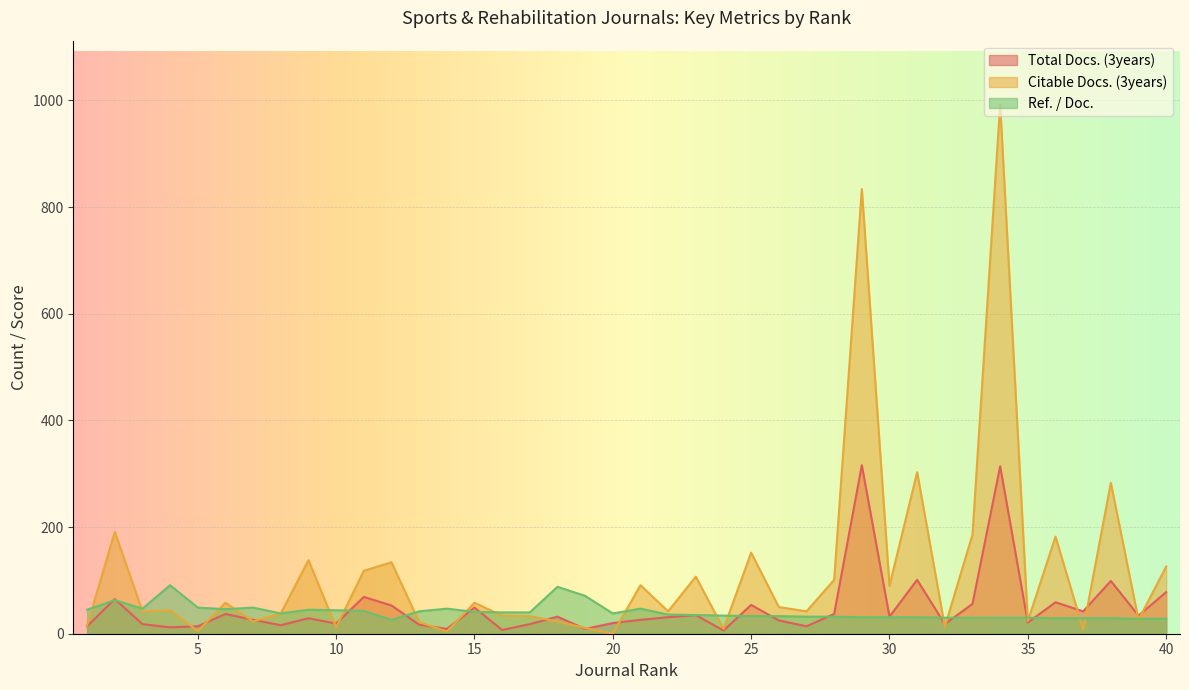

How many intersections are there between Ref. / Doc. and Citable Docs. (3years)?

20